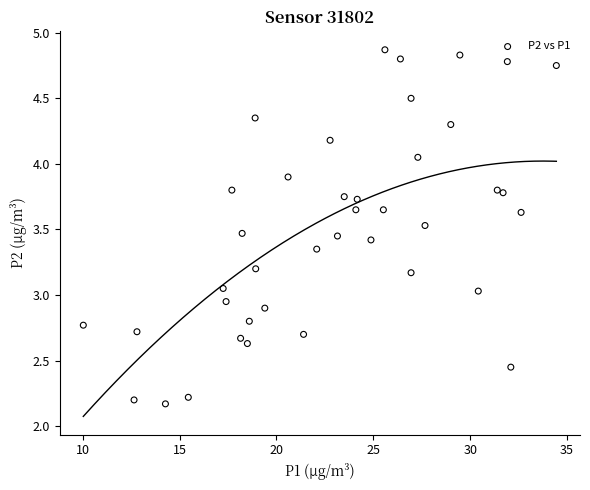

What is the range of X values (max minus min)?

24.4